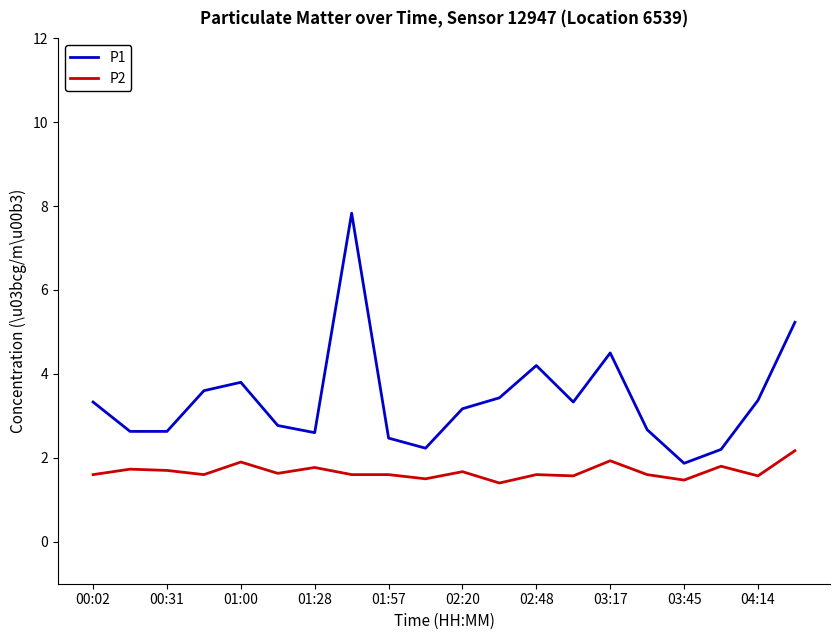

Which series has the widest spread of values?

P1